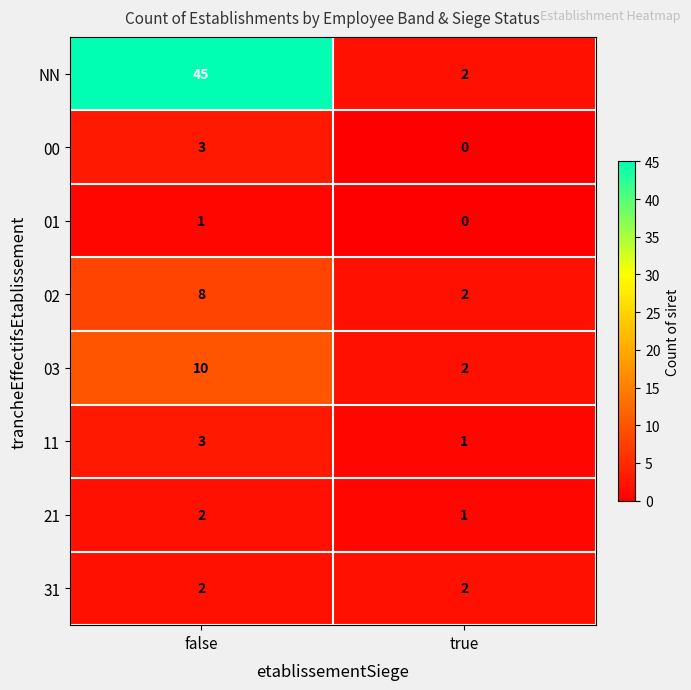

Which series changed the most between false and true?

NN